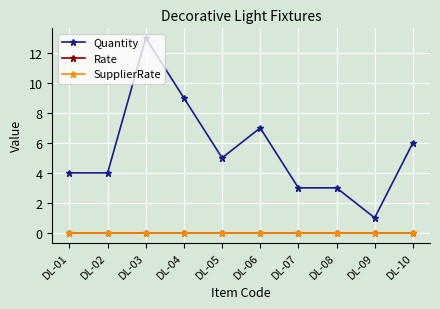

Reading right to left, what are all the values shown in this chart?

Quantity: DL-10=6	DL-09=1	DL-08=3	DL-07=3	DL-06=7	DL-05=5	DL-04=9	DL-03=13	DL-02=4	DL-01=4
Rate: DL-10=0	DL-09=0	DL-08=0	DL-07=0	DL-06=0	DL-05=0	DL-04=0	DL-03=0	DL-02=0	DL-01=0
SupplierRate: DL-10=0	DL-09=0	DL-08=0	DL-07=0	DL-06=0	DL-05=0	DL-04=0	DL-03=0	DL-02=0	DL-01=0